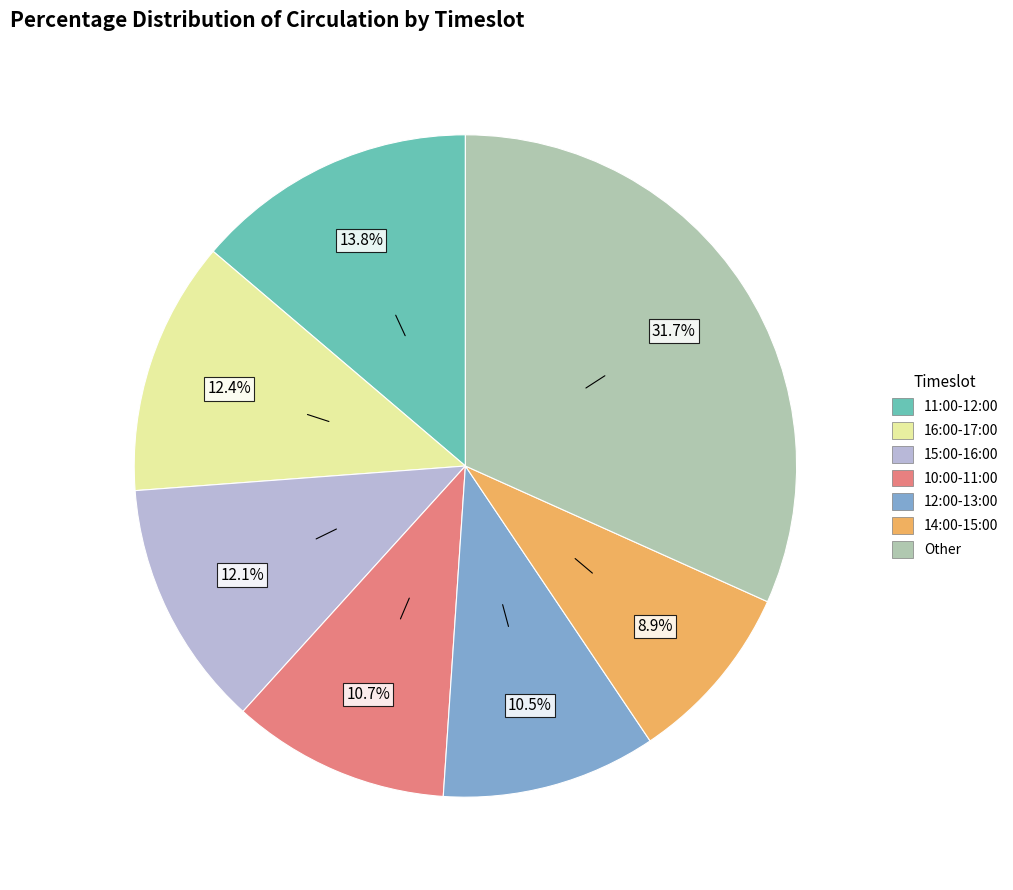

Count the number of slices in the pie.

7